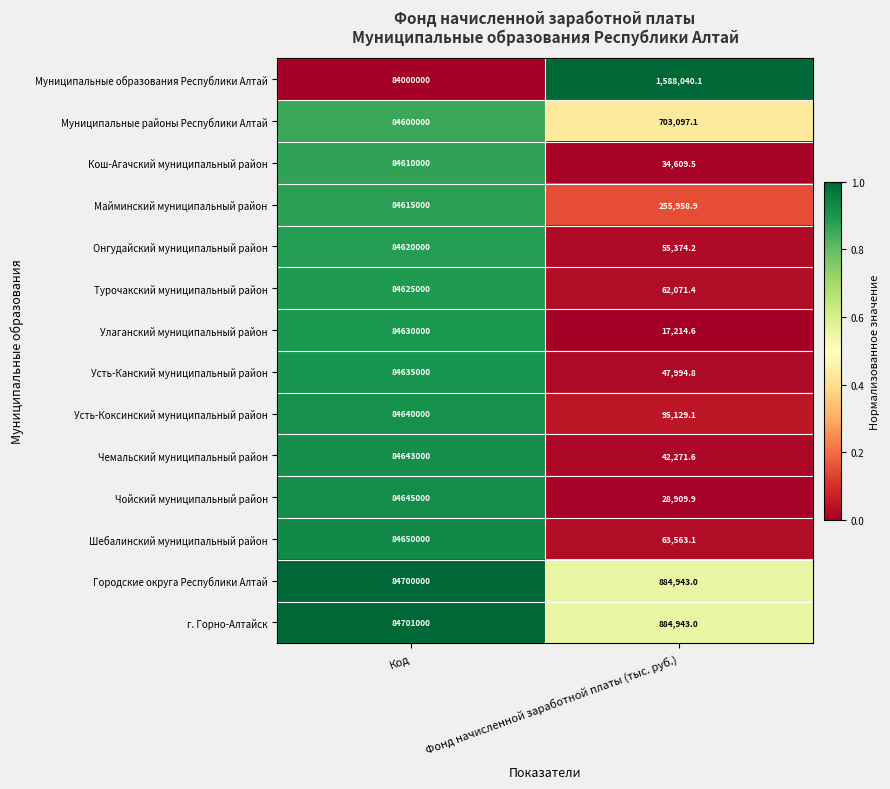

True or false: Турочакский муниципальный район has a value of 18349.7 at Фонд начисленной заработной платы (тыс. руб.).

False